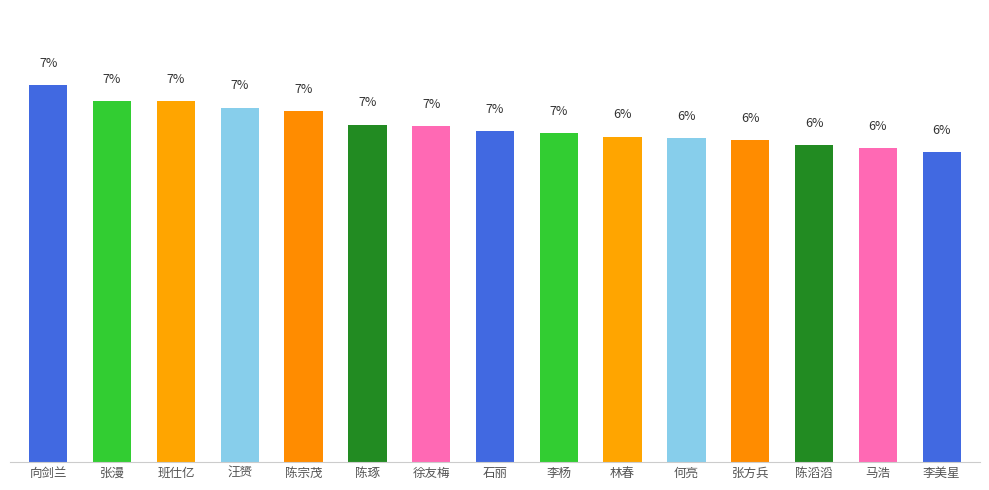

Does the chart contain stacked bars?

No